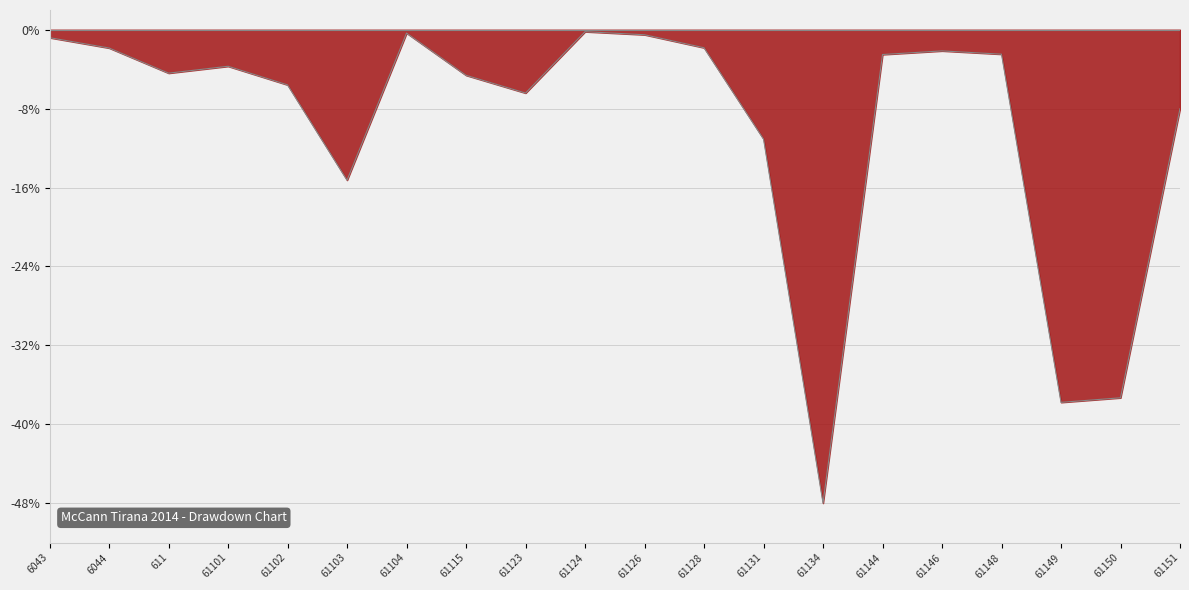

What is the smallest value displayed?

-48.0